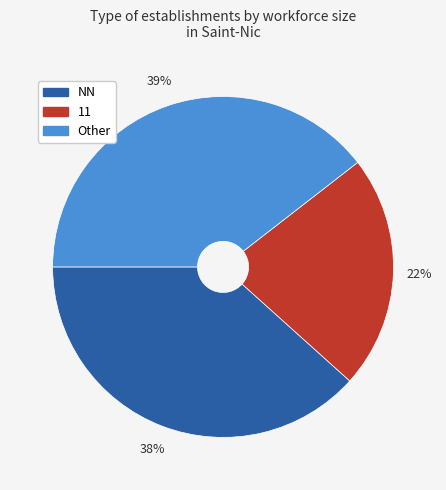

To the nearest percent, what is the average slice percentage?

33%